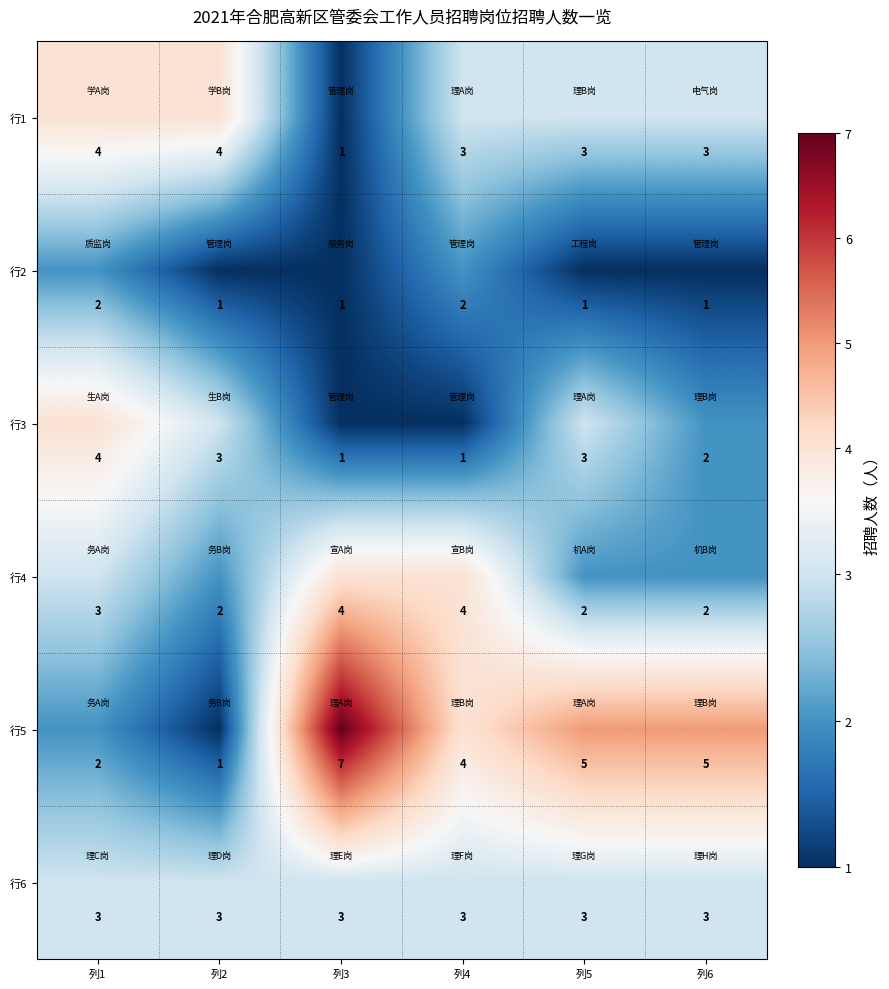

The value of 行4 at 列5 is 2. True or false?

True